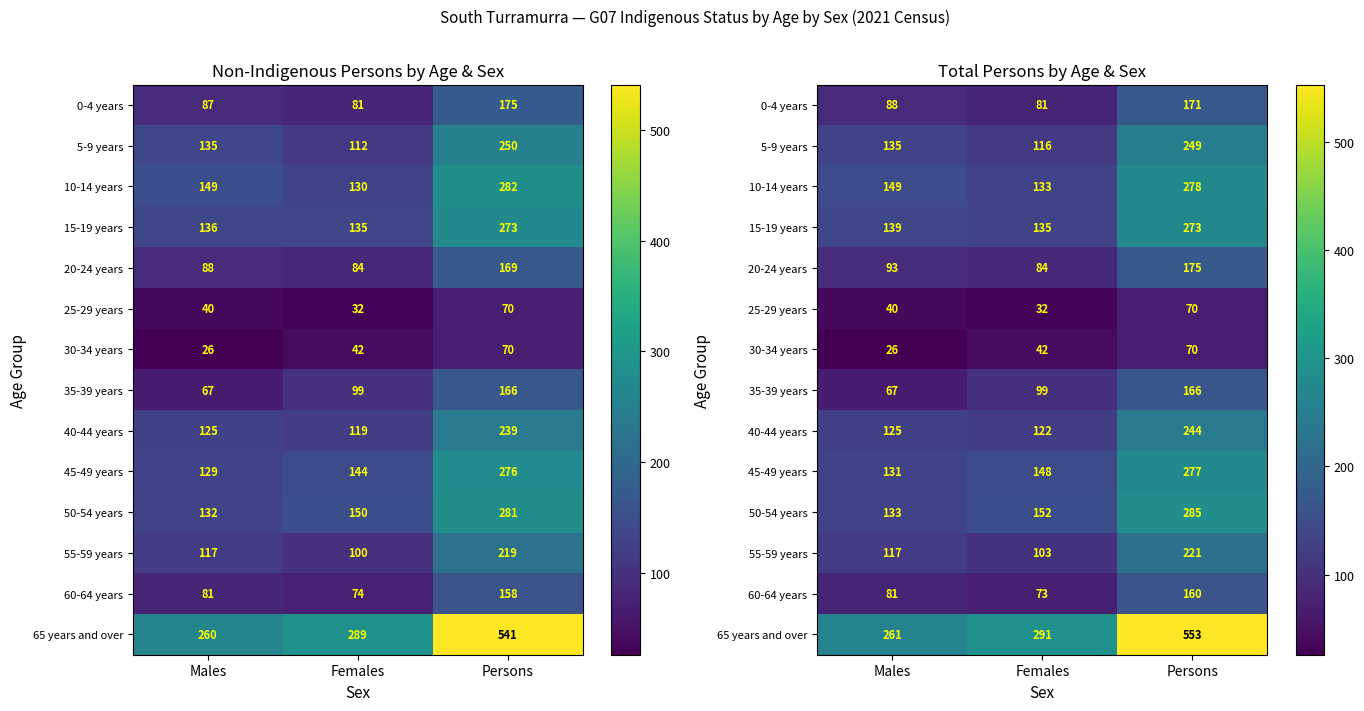

What is the difference between the 55-59 years values at Females and Persons?

118